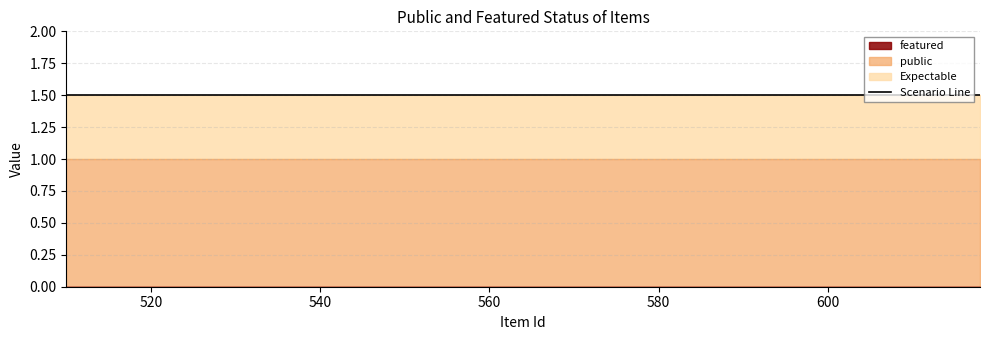

Is the value of public at 618 greater than the value of featured at 617?

Yes